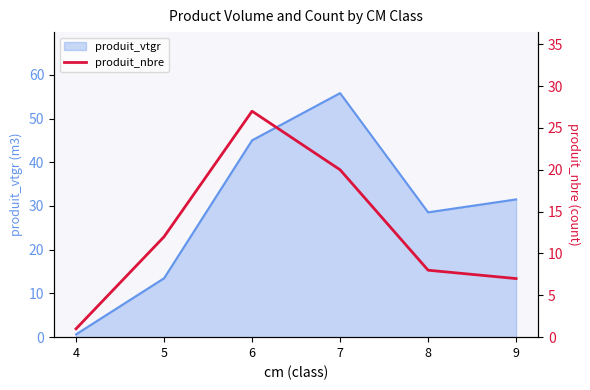

How many points are higher than both their immediate neighbors (excluding endpoints)?

1